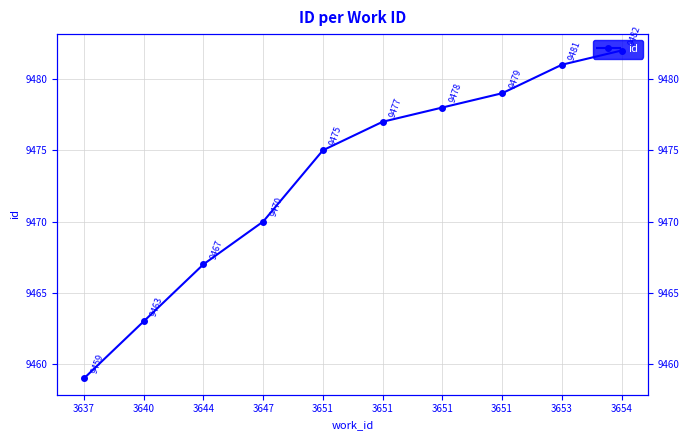

List the labels in order of value, largest first.

3654, 3653, 3651, 3651, 3651, 3651, 3647, 3644, 3640, 3637